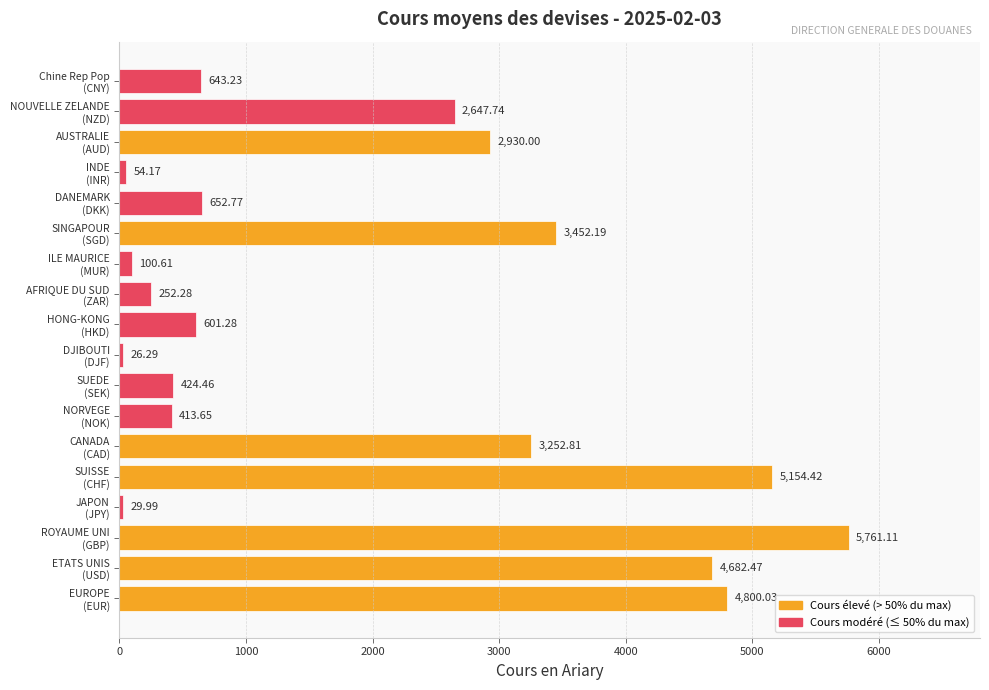

What is the sum of all values?

35879.5